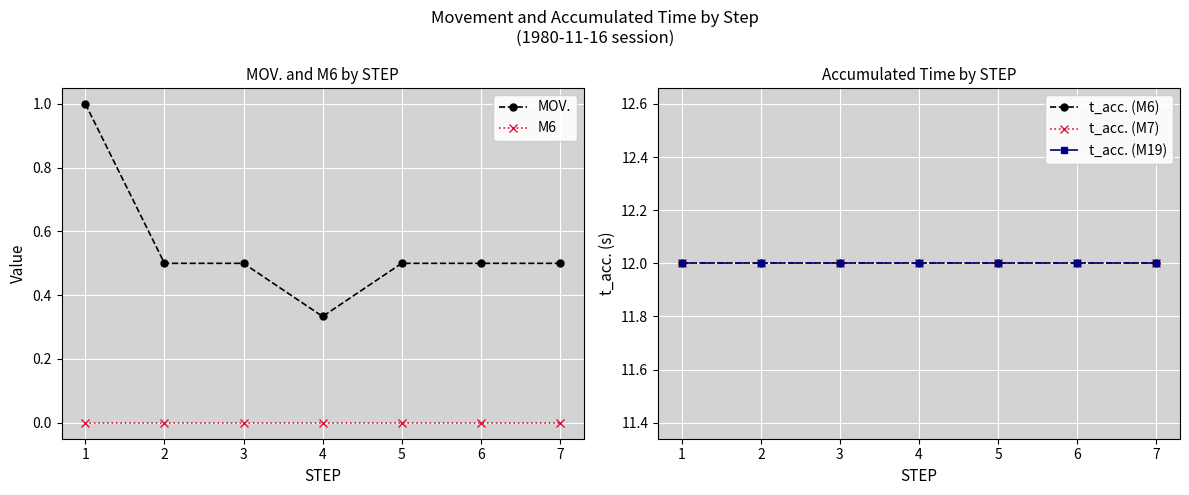

True or false: M6 and MOV. intersect in this chart.

False